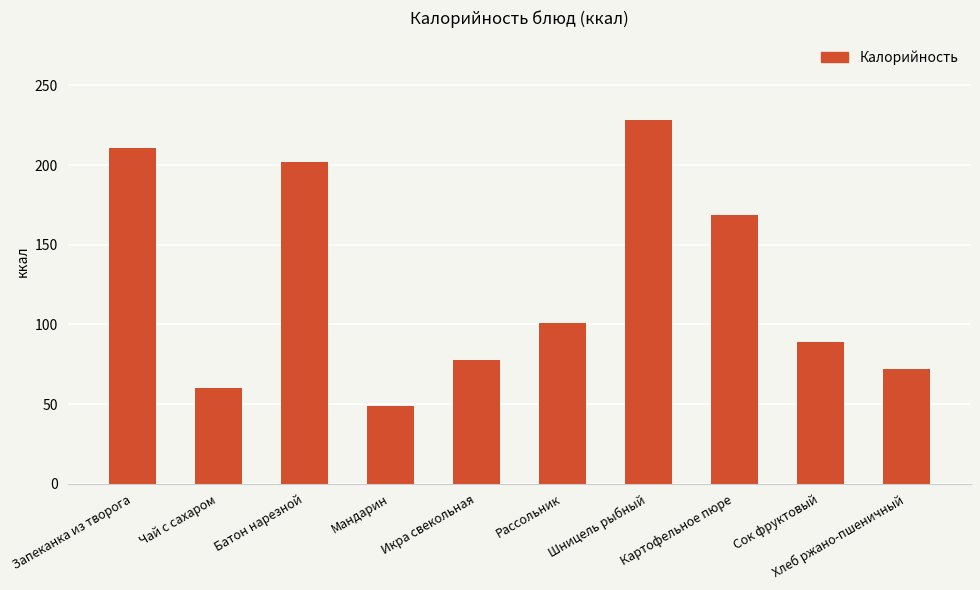

Between Хлеб ржано-пшеничный and Картофельное пюре, which is larger?

Картофельное пюре